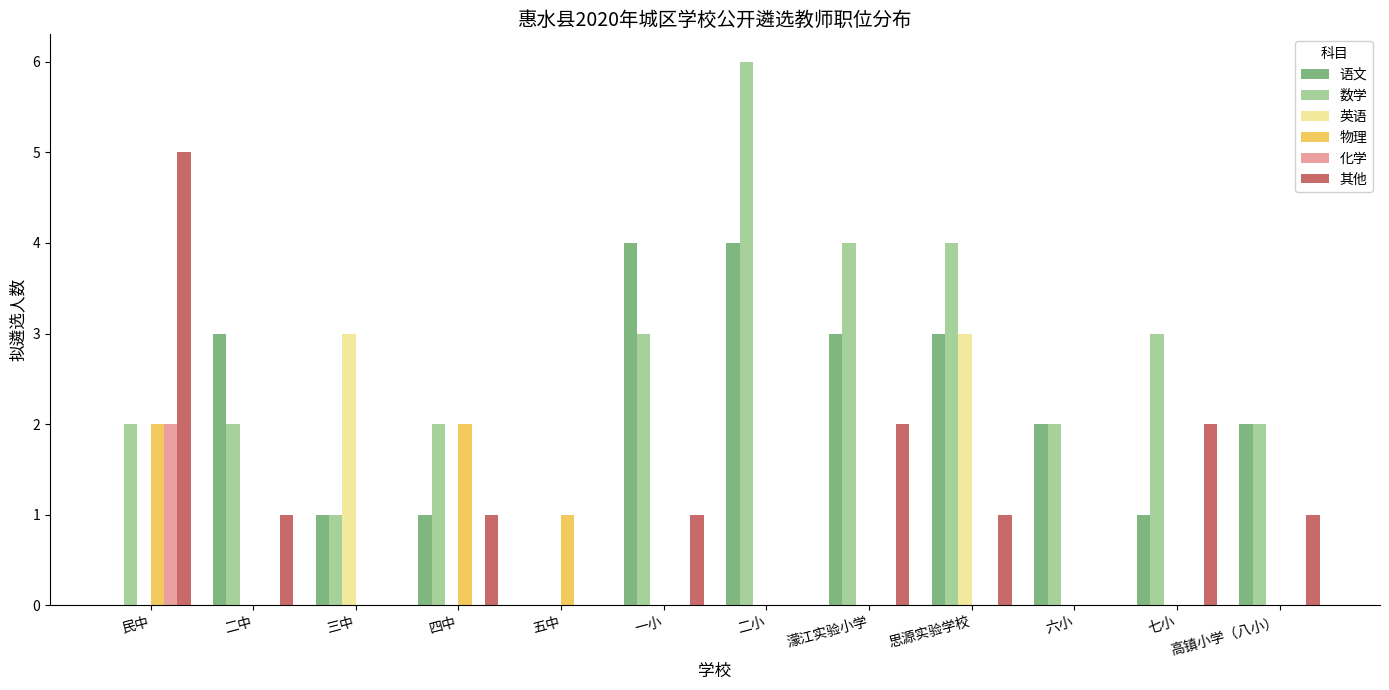

What is the spread (max minus min) of values at 五中?

1